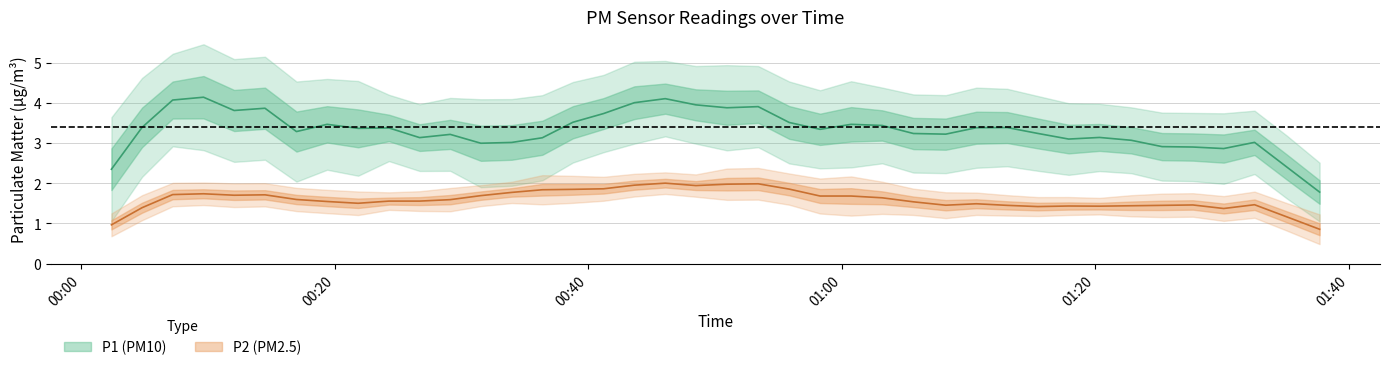

At which label does P1 first exceed 3?

1